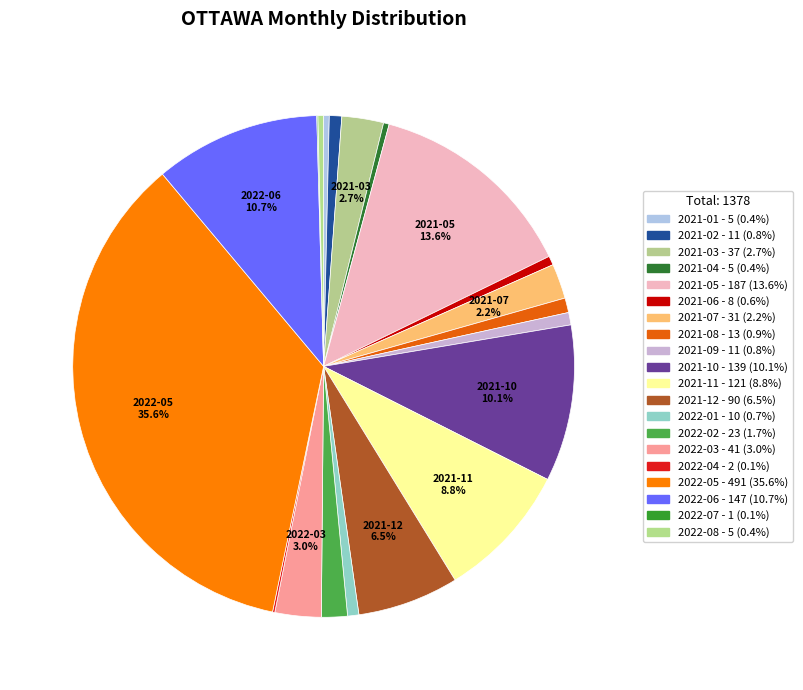

Is the sum of 2022-01 and 2021-09 greater than half?

No